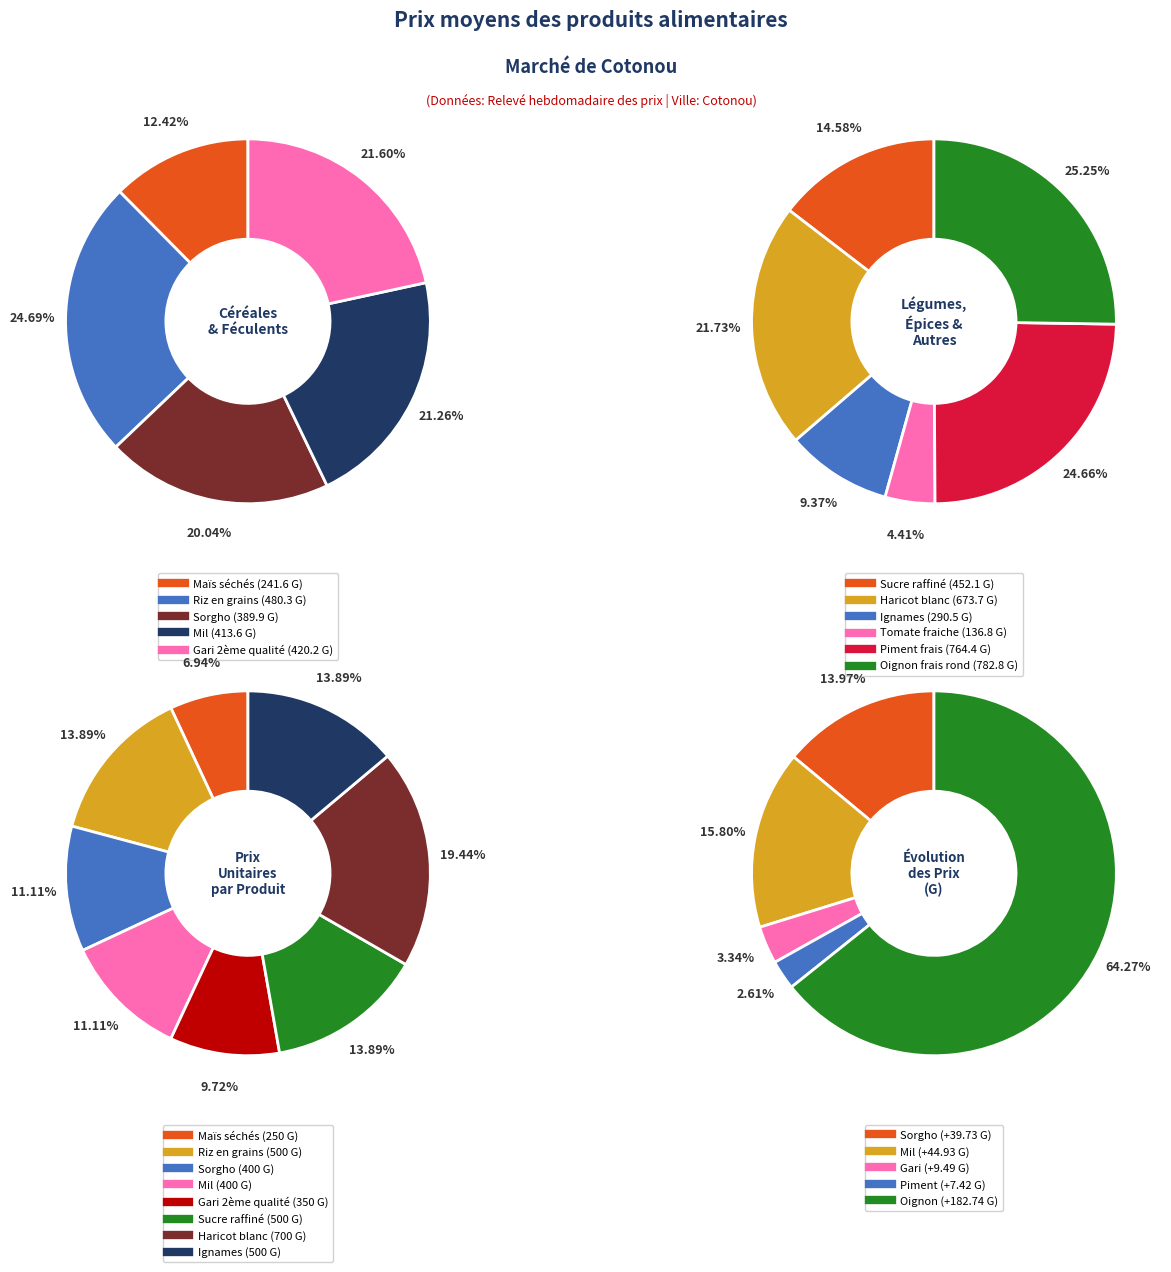

To the nearest percent, what is the difference between the largest and smallest slice percentages?

13%